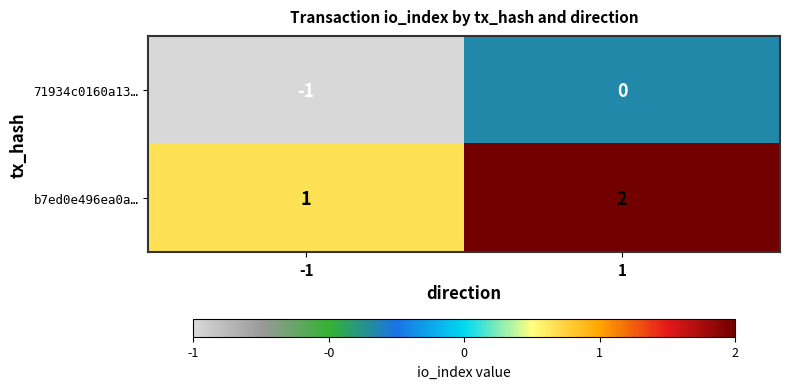

True or false: b7ed0e496ea0a… has a value of 1 at 1.

False